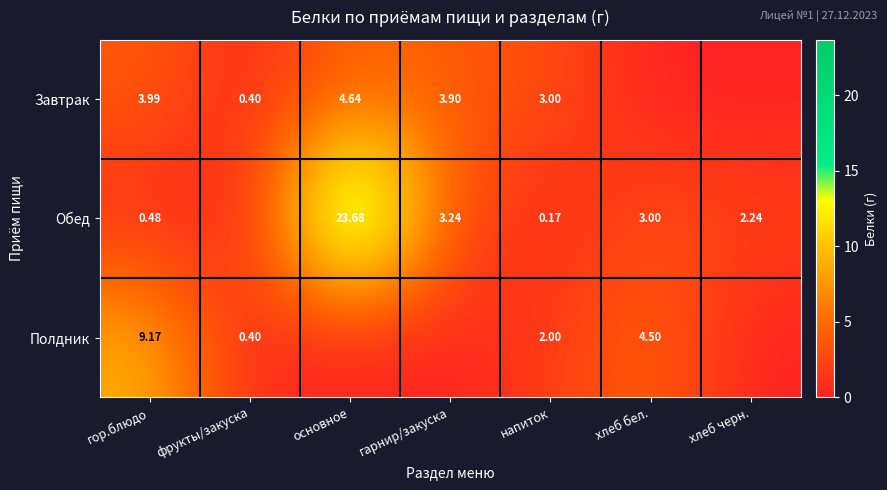

At how many categories does at least one series exceed 16?

1